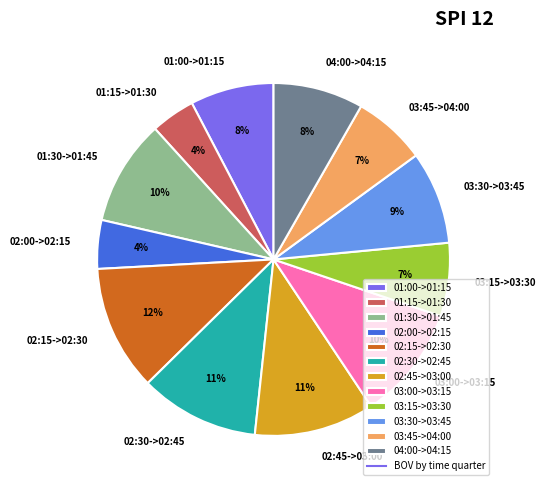

How many segments does this pie chart have?

12